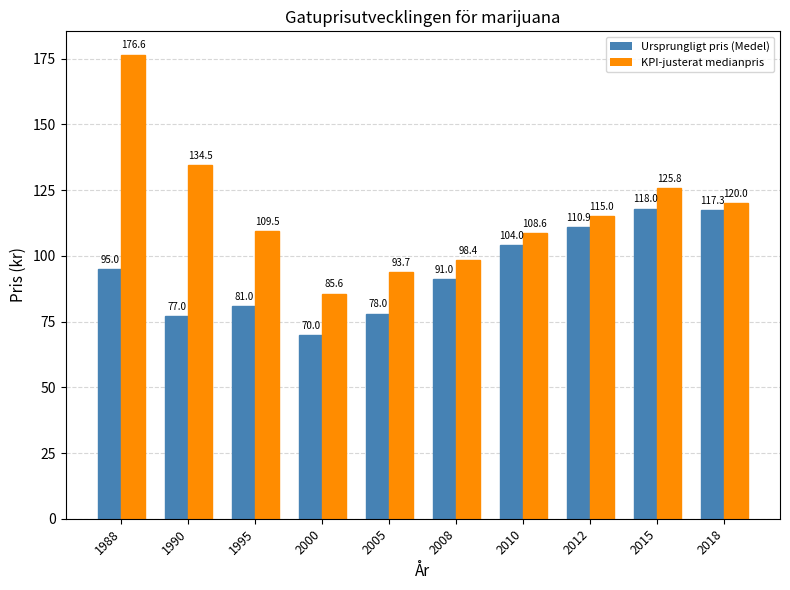

At which label is Ursprungligt pris (Medel) closest to 94?

1988